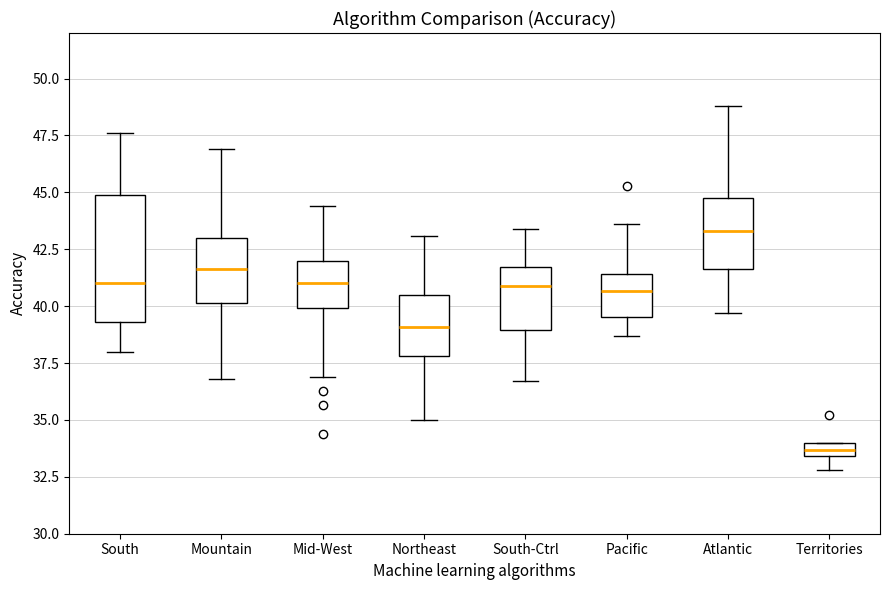

Where does the upper whisker of the box for Mountain end on the y-axis? The values are not printed on the chart, so give them approximately, as read against the axis.

47.0